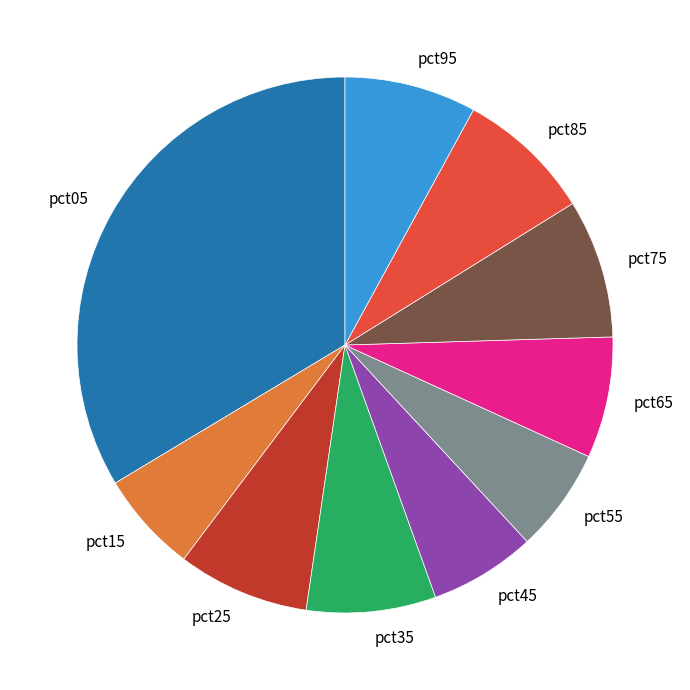

Do pct85 and pct55 together represent more than half of the pie?

No